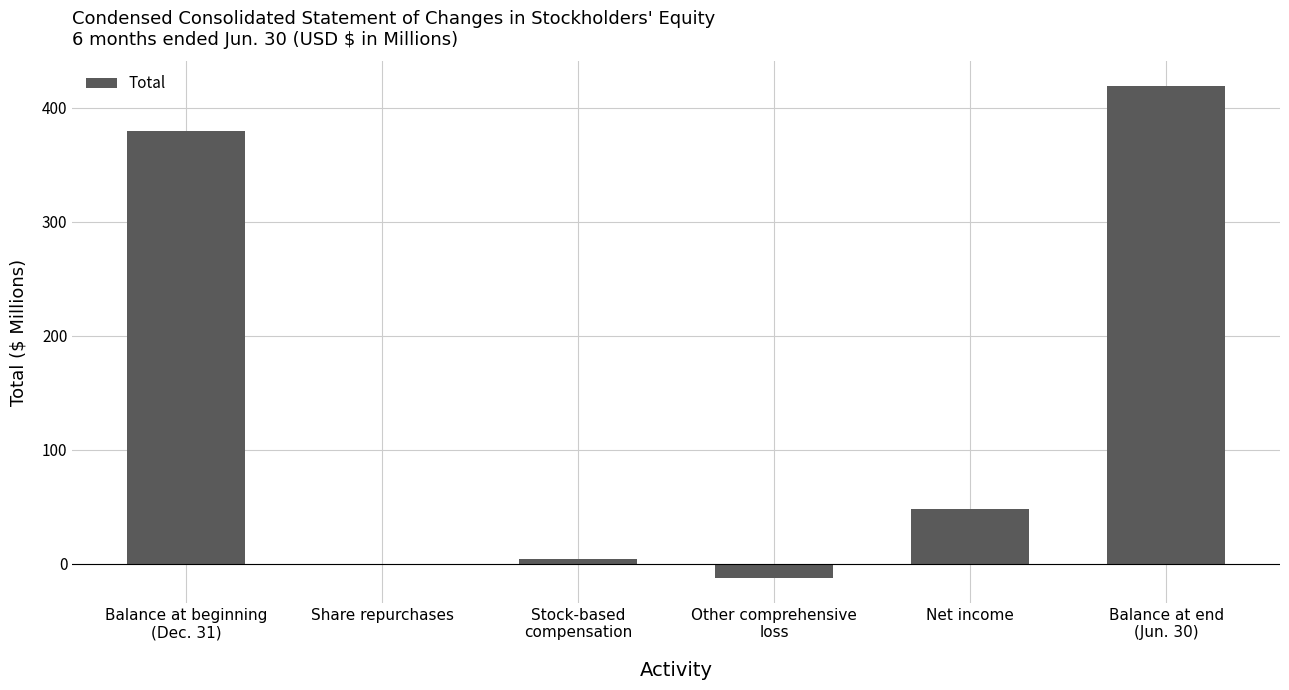

What is the maximum value shown in the chart?

418.9